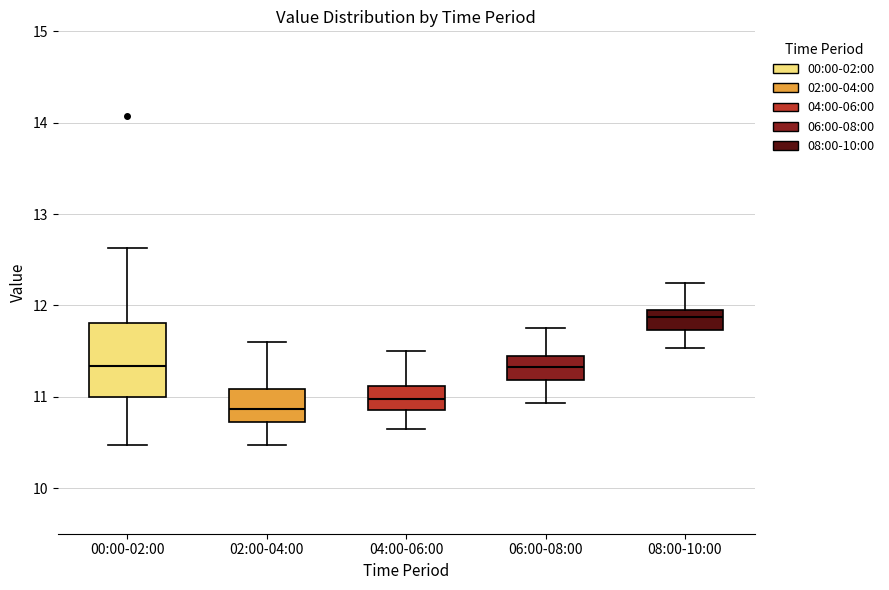

Reading left to right, read every box against the y-axis: the position of its median line, the range the box covers, and the ends of its whiskers. The values are not printed on the chart, so give them approximately, as read against the axis.

00:00-02:00: median 11.3, box 11.0 to 11.8, whiskers 10.5 to 12.6
02:00-04:00: median 10.9, box 10.7 to 11.1, whiskers 10.5 to 11.6
04:00-06:00: median 11.0, box 10.9 to 11.1, whiskers 10.7 to 11.5
06:00-08:00: median 11.3, box 11.2 to 11.5, whiskers 10.9 to 11.8
08:00-10:00: median 11.9 (inside the box), box 11.7 to 11.9, whiskers 11.5 to 12.3